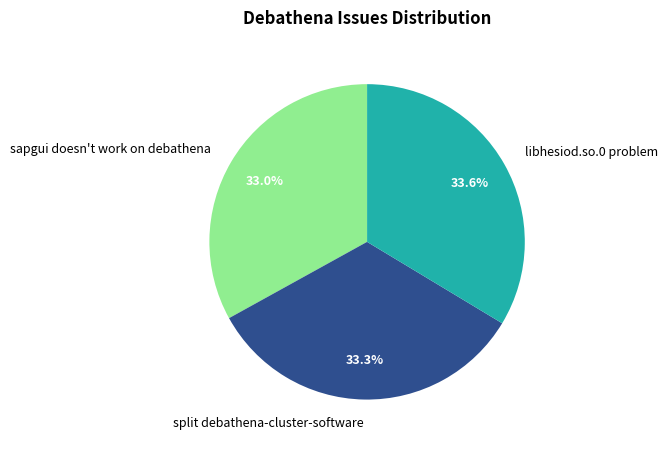

Does libhesiod.so.0 problem represent more than half of the total?

No